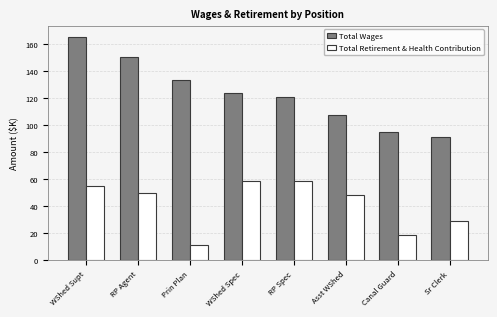

Rank the categories by Total Wages value from lowest to highest.

Sr Clerk, Canal Guard, Asst WShed, RP Spec, WShed Spec, Prin Plan, RP Agent, WShed Supt